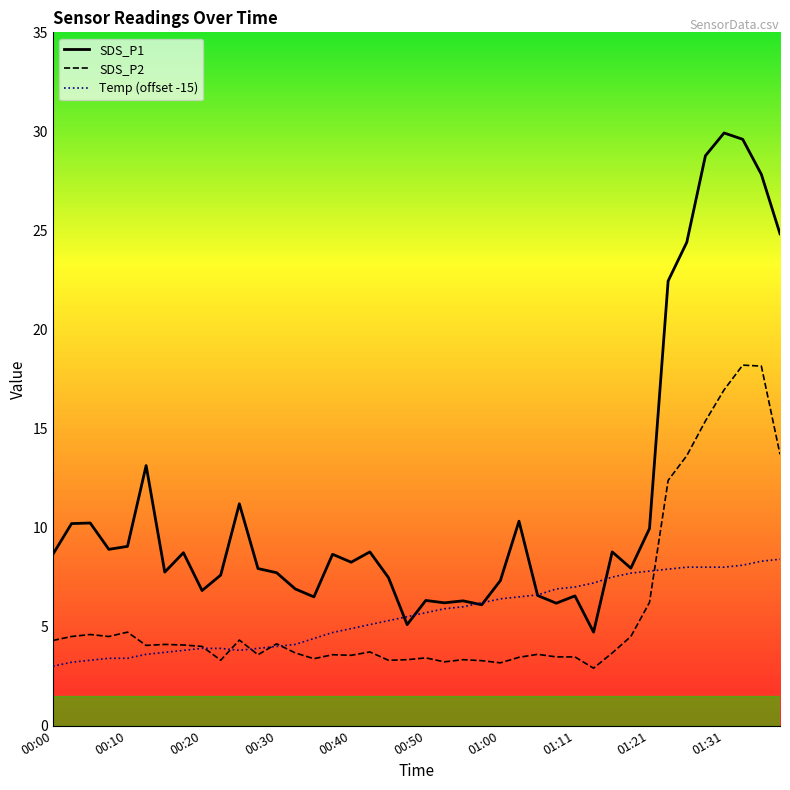

What is the average value of the Temp (offset -15) series?

5.6